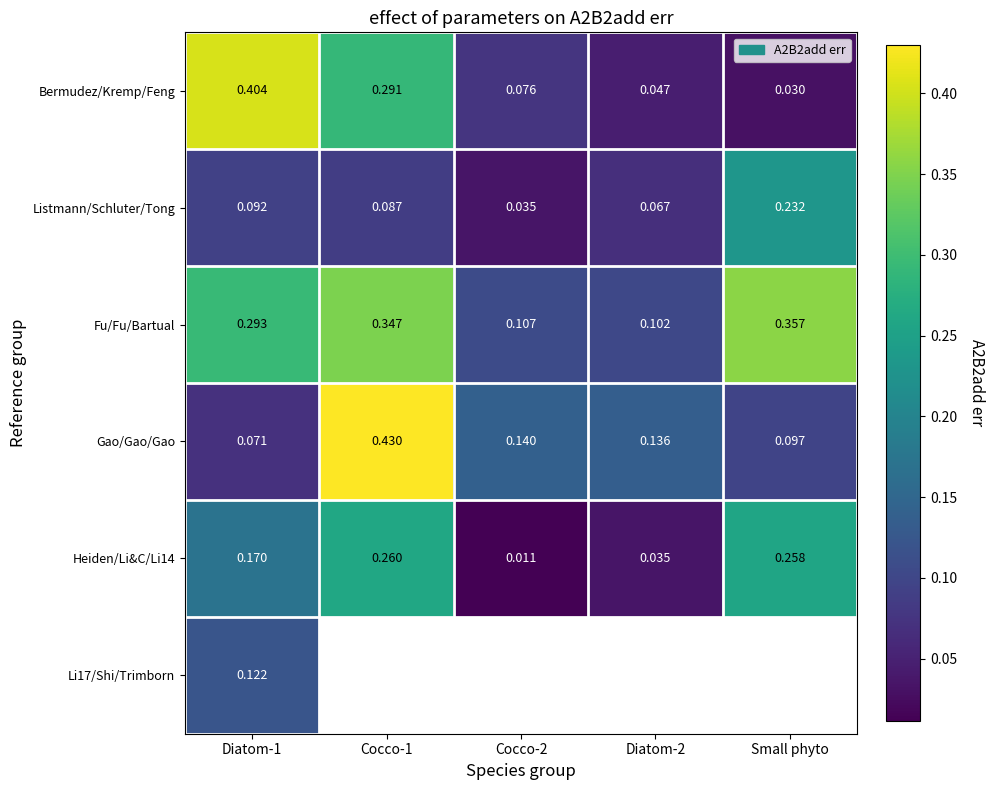

Is the value of Gao/Gao/Gao at Small phyto greater than the value of Bermudez/Kremp/Feng at Cocco-1?

No